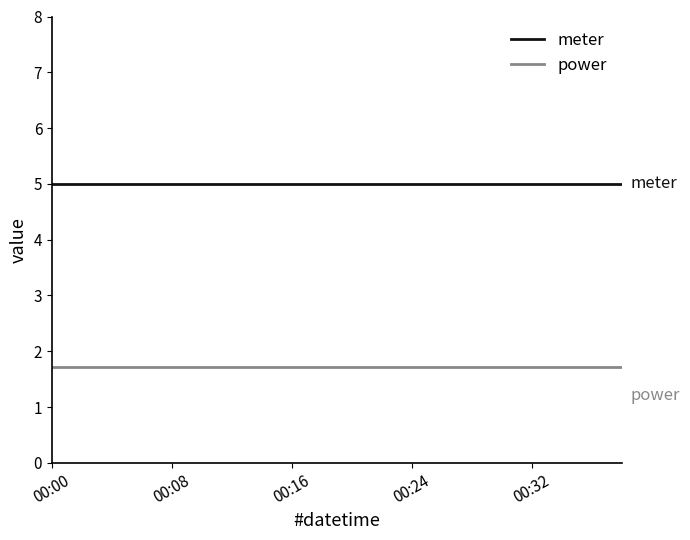

True or false: power and meter cross at least once.

False